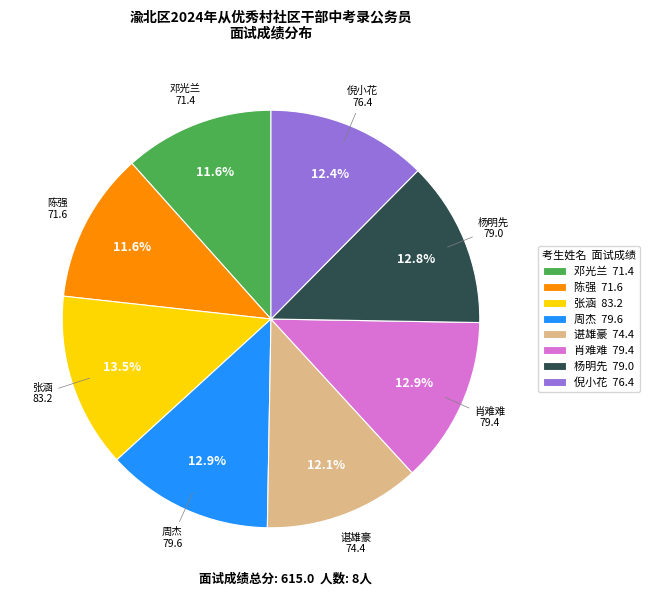

Which category has the biggest portion of the pie?

张涵